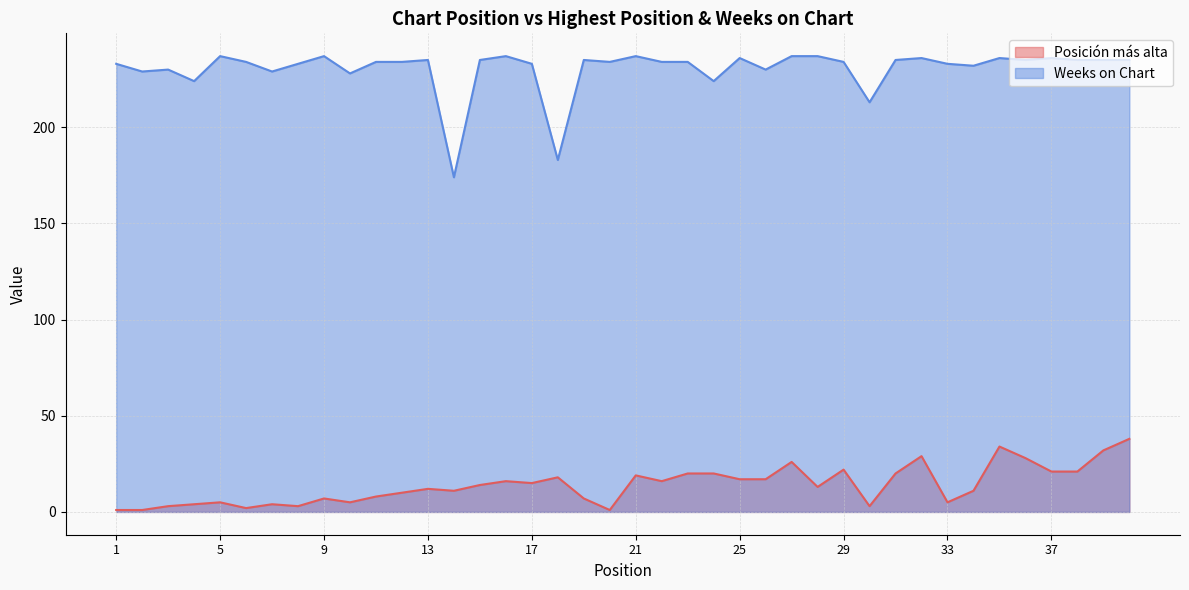

Does the chart display data point markers on the line(s)?

No